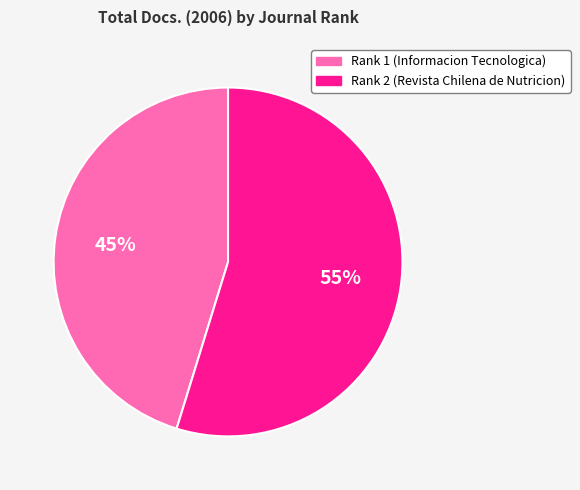

Is it true that Rank 2 (Revista Chilena de Nutricion) is 63% of the pie?

False